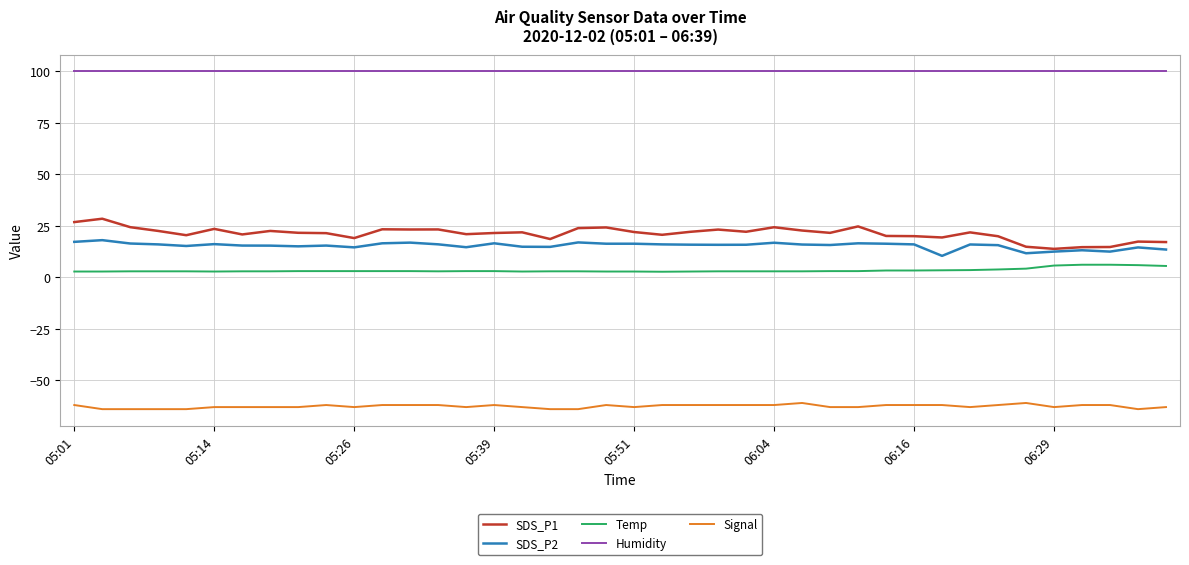

What is the greatest value displayed?

99.9